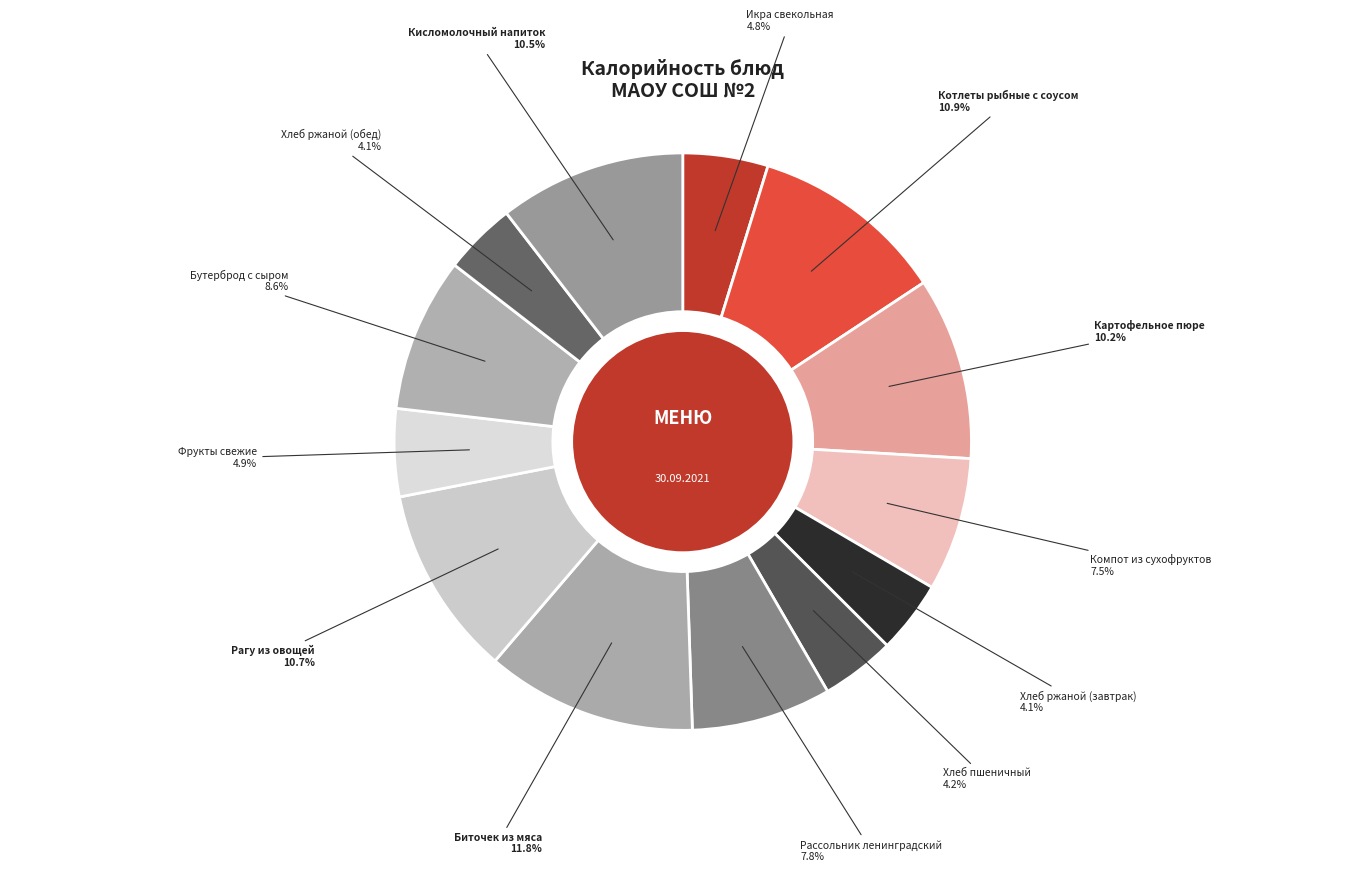

What is the largest slice in the pie chart?

Биточек из мяса